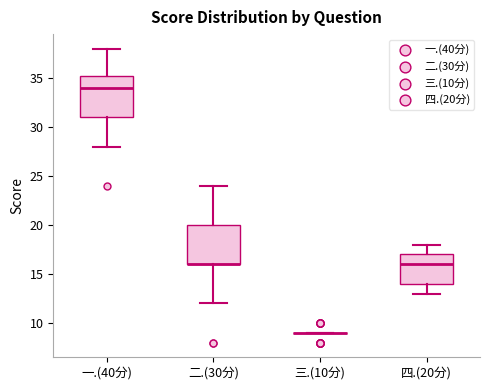

Reading left to right, transcribe this box plot: for each box, give where its median line is, the range the box spans, and where its two whiskers end, as read against the y-axis. The values are not printed on the chart, so give them approximately, as read against the axis.

一.(40分): median 34.0, box 31.0 to 35.5, whiskers 28.0 to 38.0
二.(30分): median 16.0 (drawn on the box's lower edge), box 16.0 to 20.0, whiskers 12.0 to 24.0
三.(10分): box collapsed to a line at 9.0, whiskers 9.0 to 9.0
四.(20分): median 16.0, box 14.0 to 17.0, whiskers 13.0 to 18.0